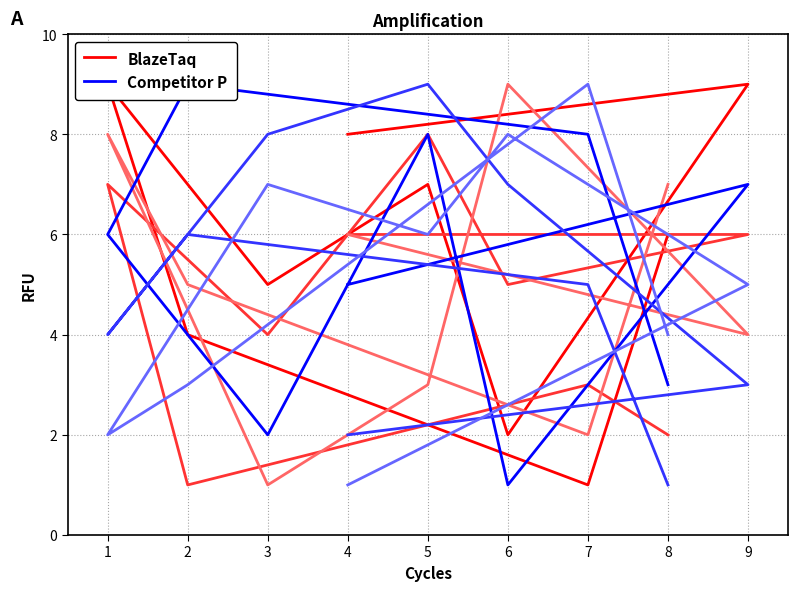

What is the average value of the Competitor P series?

5